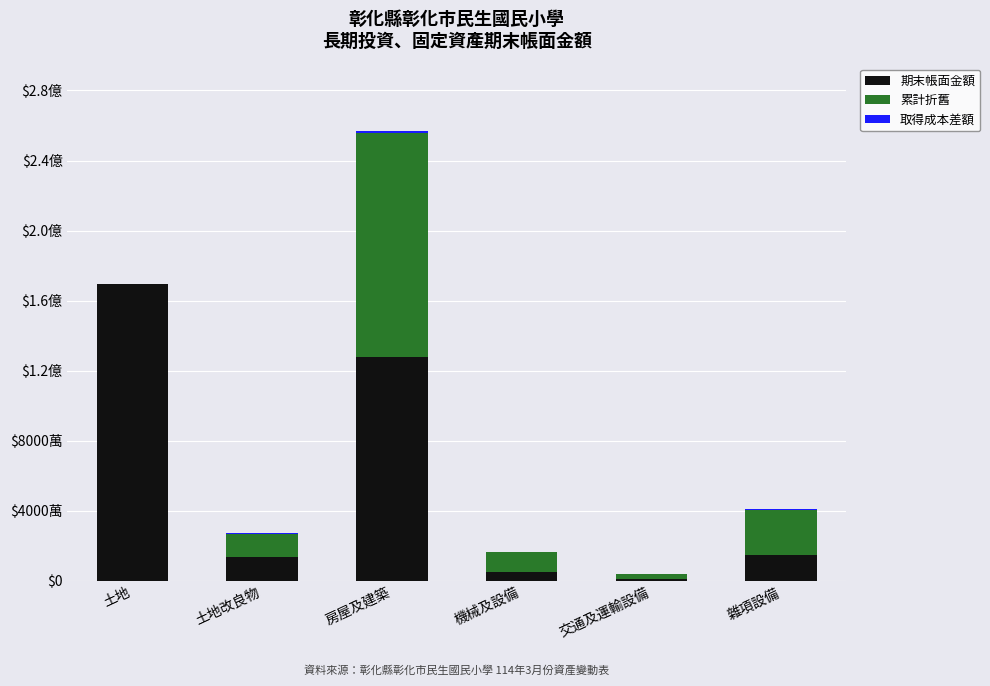

At which label does 累計折舊 first exceed 12789502?

房屋及建築